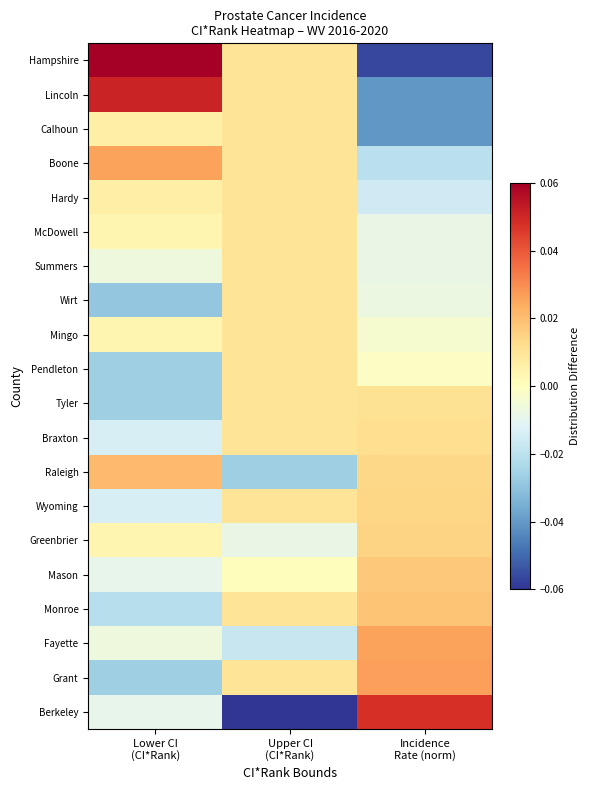

At how many categories does at least one series exceed 0?

3